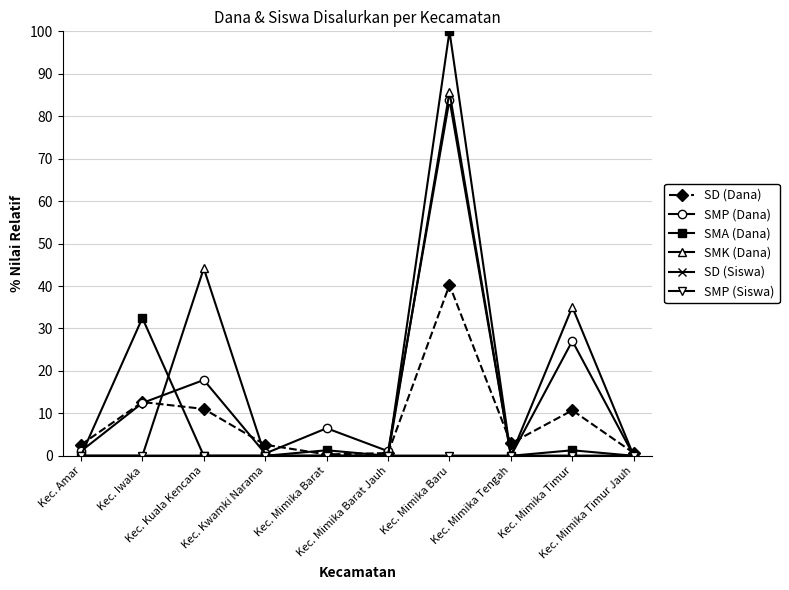

Which label corresponds to the largest value in the chart?

Kec. Mimika Baru